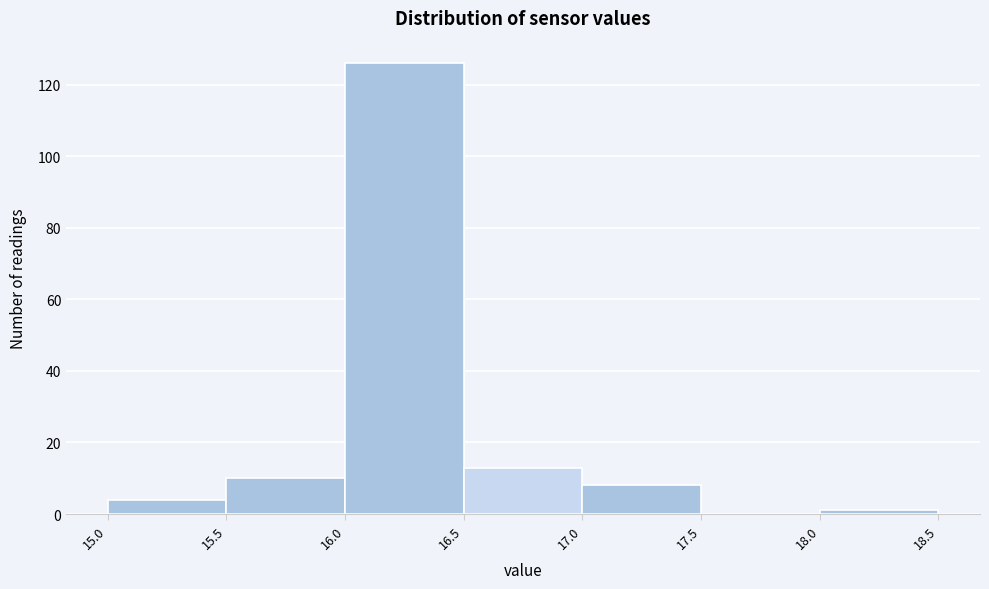

Over which range of the x-axis is the bar tallest?

16.0 to 16.5